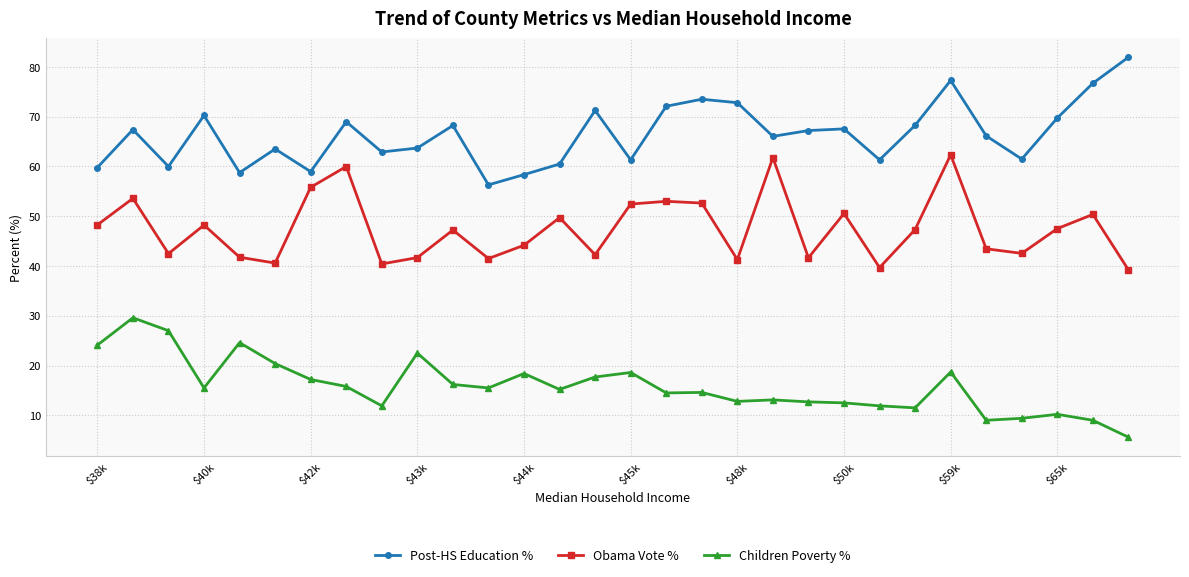

What is the value of the Children Poverty % point at the 13th from the left?

18.4